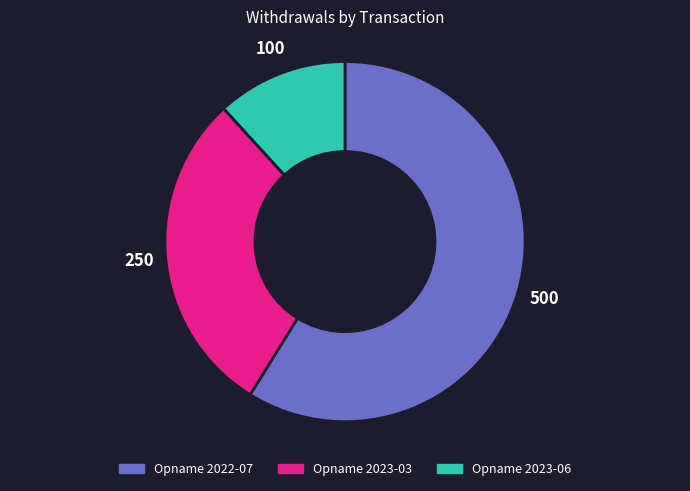

The Opname 2022-07 slice represents 59% of the pie. True or false?

True